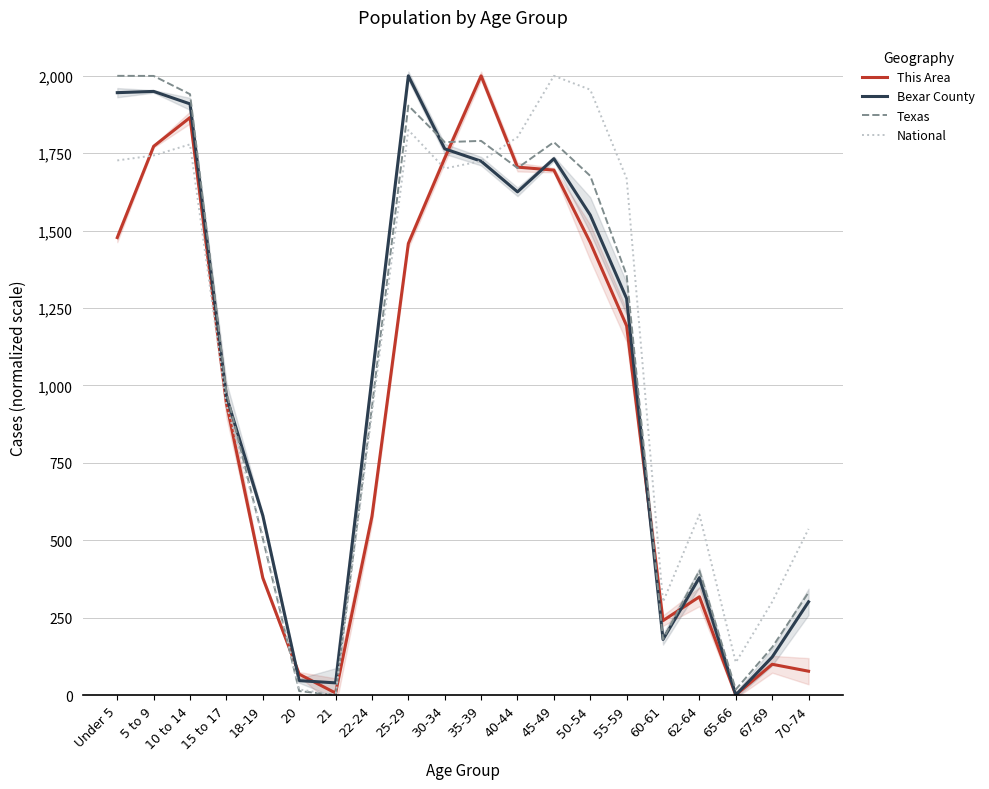

What is the spread (max minus min) of values at 30-34?

85.1